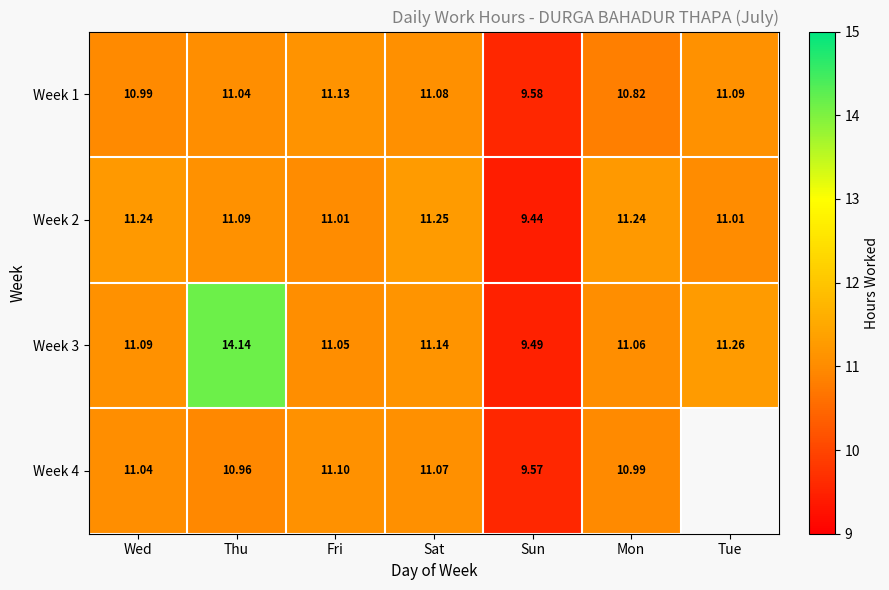

What is the difference between the highest and lowest values at Fri?

0.1